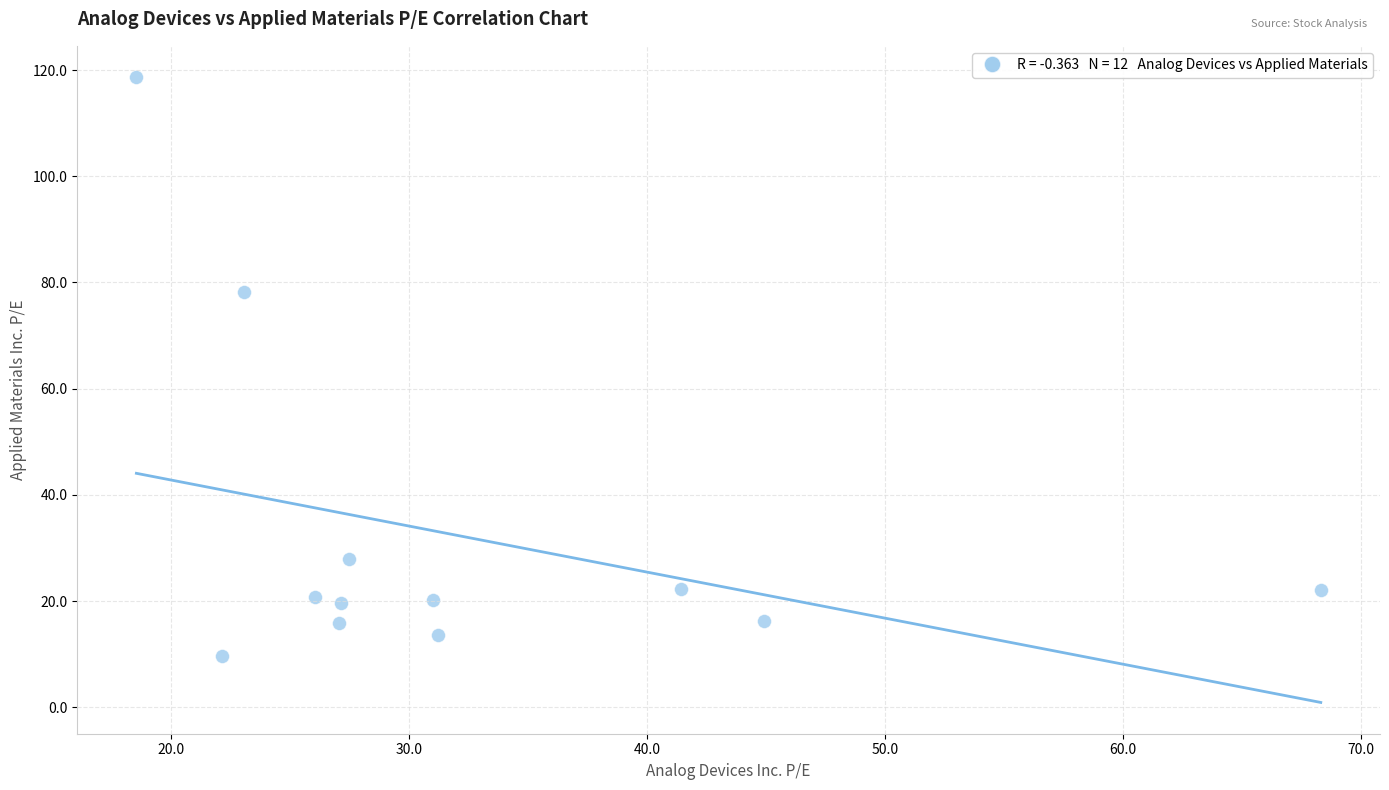

What is the average Y value?

32.1